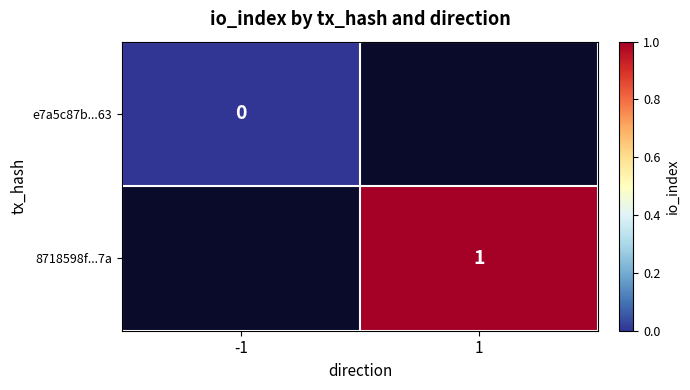

What is the maximum value shown in the chart?

1.0